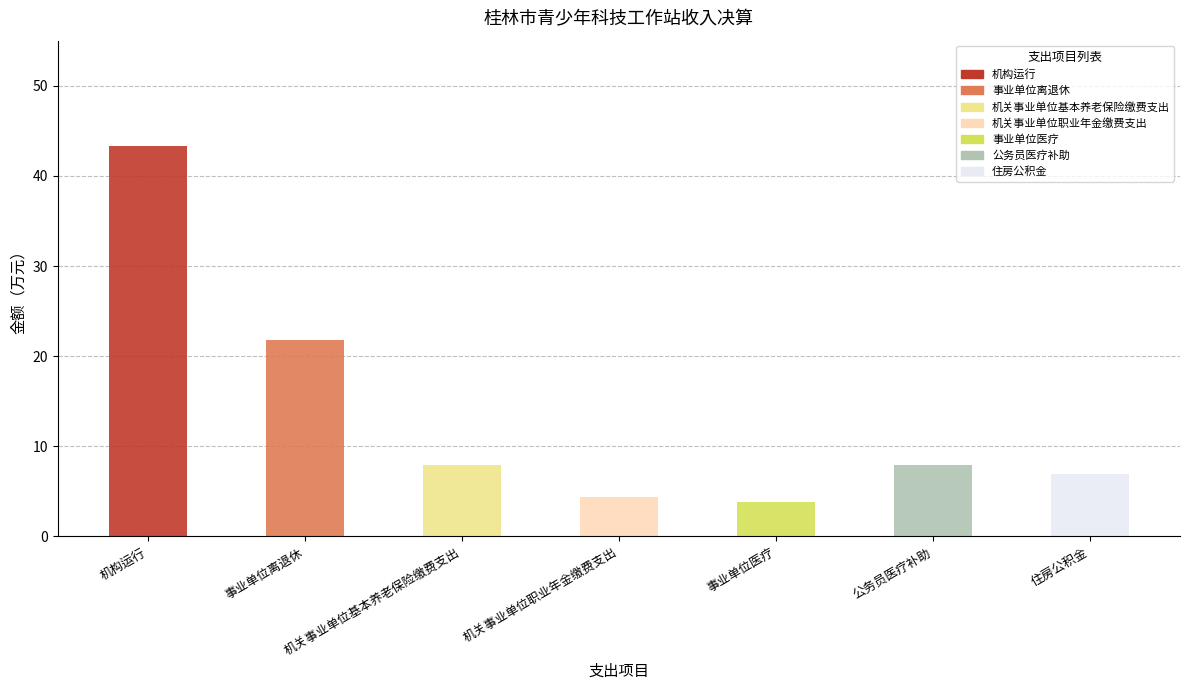

The value of 本年收入合计 at 公务员医疗补助 is 8.0. True or false?

True